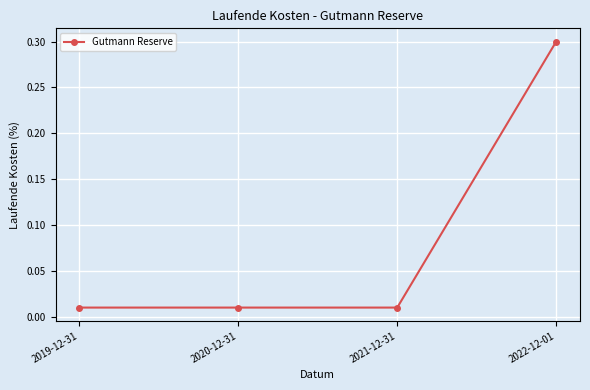

What is the label of the 3rd point from the left?

2021-12-31